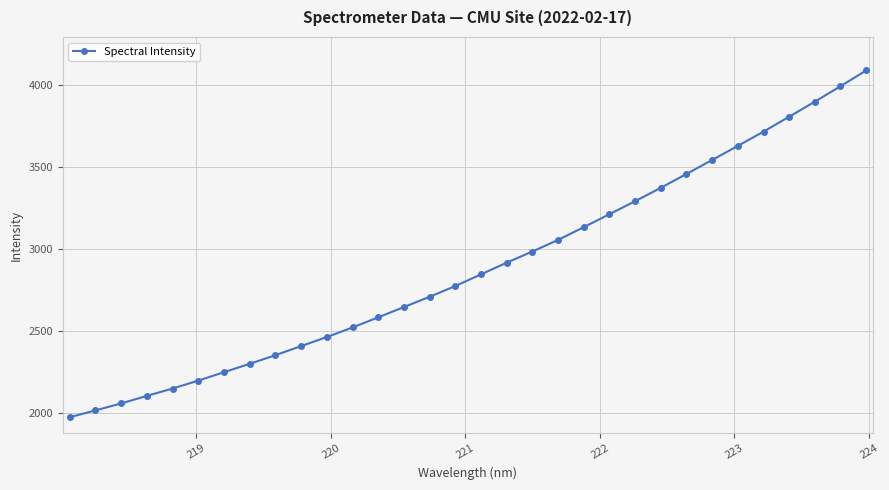

True or false: the data has more than 2 interior local peaks.

False